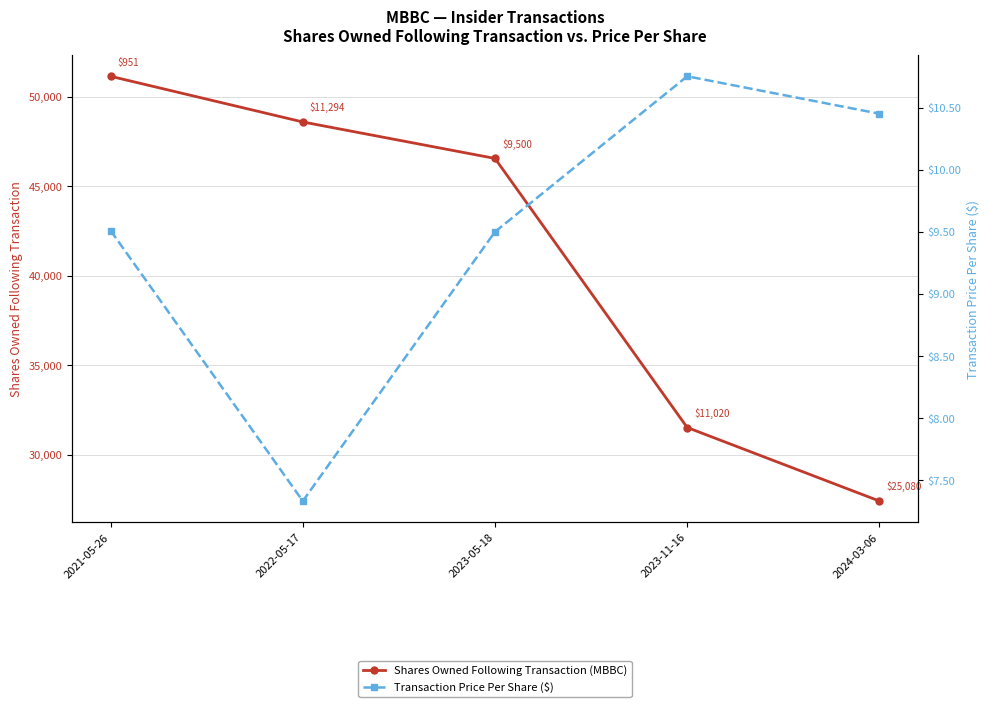

What is the minimum value shown in the chart?

7.3